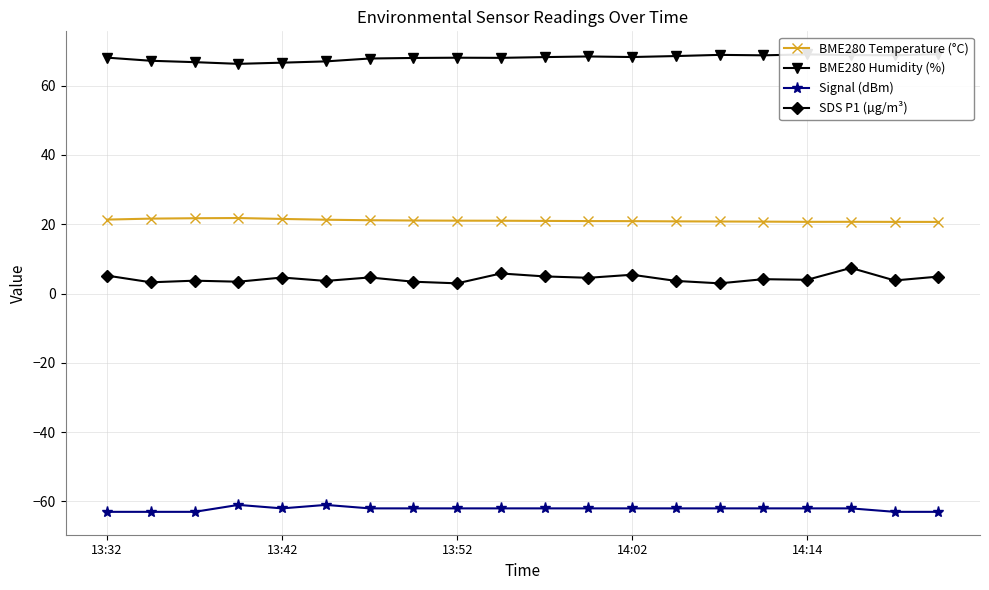

True or false: Signal (dBm) and BME280 Temperature (°C) intersect in this chart.

False